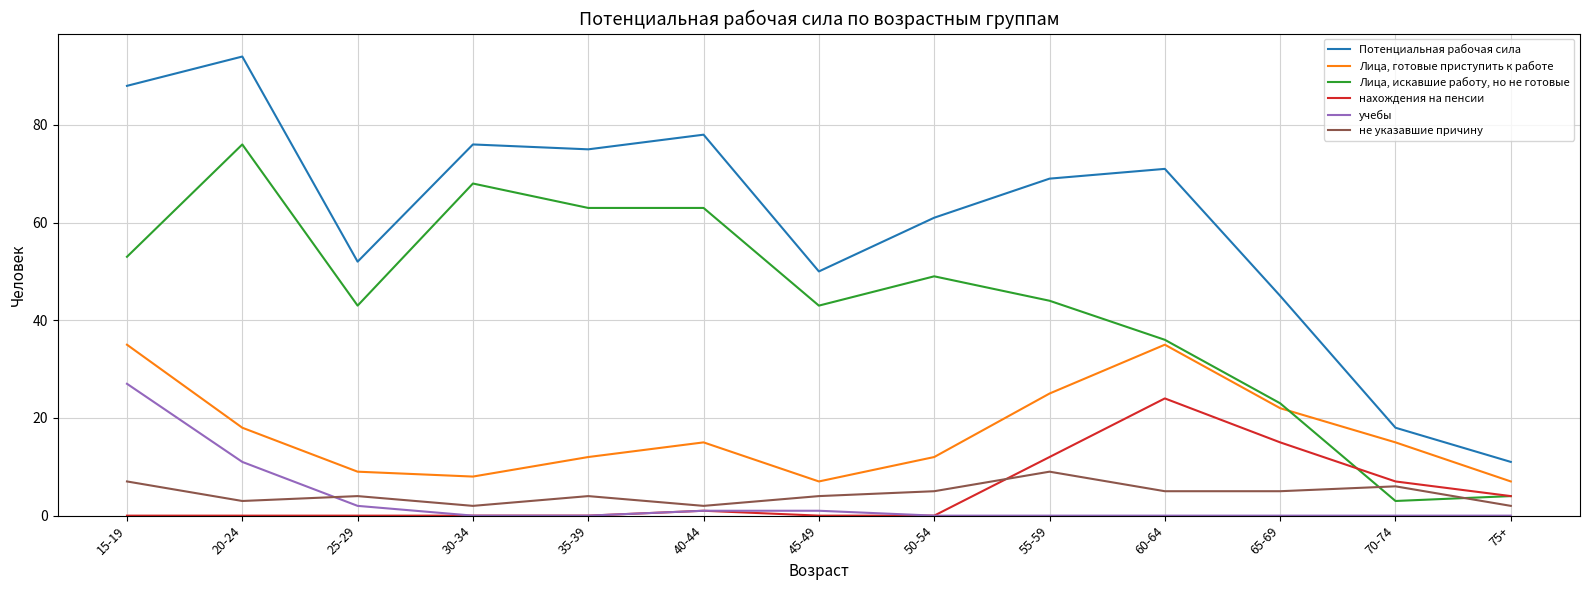

The value of Лица, искавшие работу, но не готовые at 25-29 is 43. True or false?

True